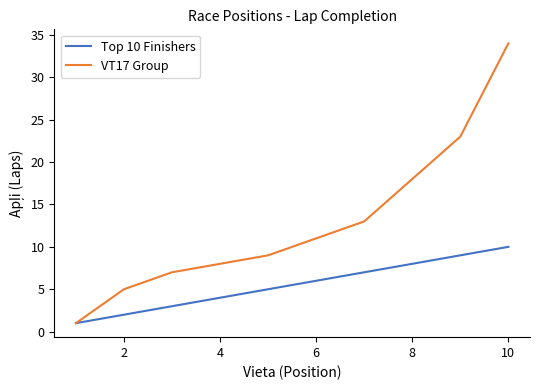

Rank the series by their maximum value, from highest to lowest.

VT17 Group, Top 10 Finishers